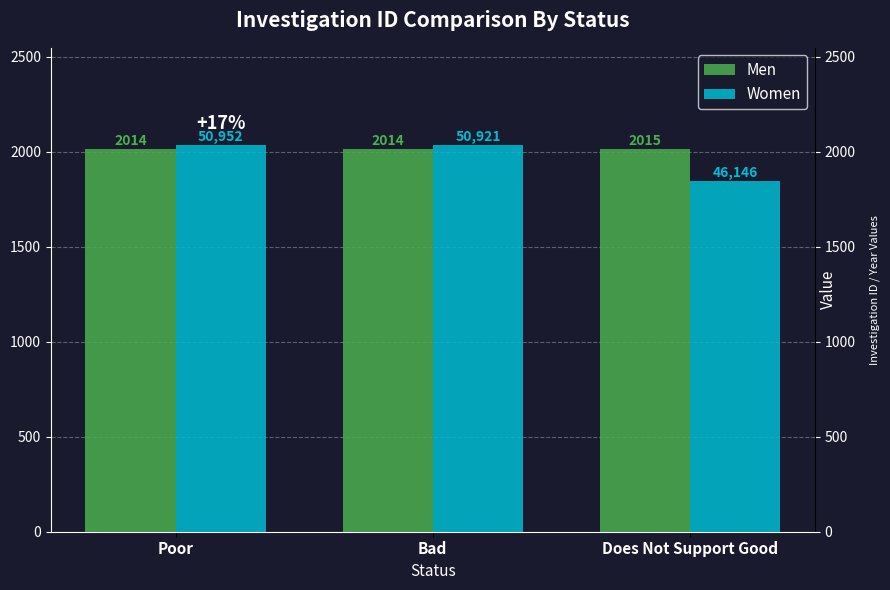

What is the difference between the second highest and minimum values in the Women series?

191.0